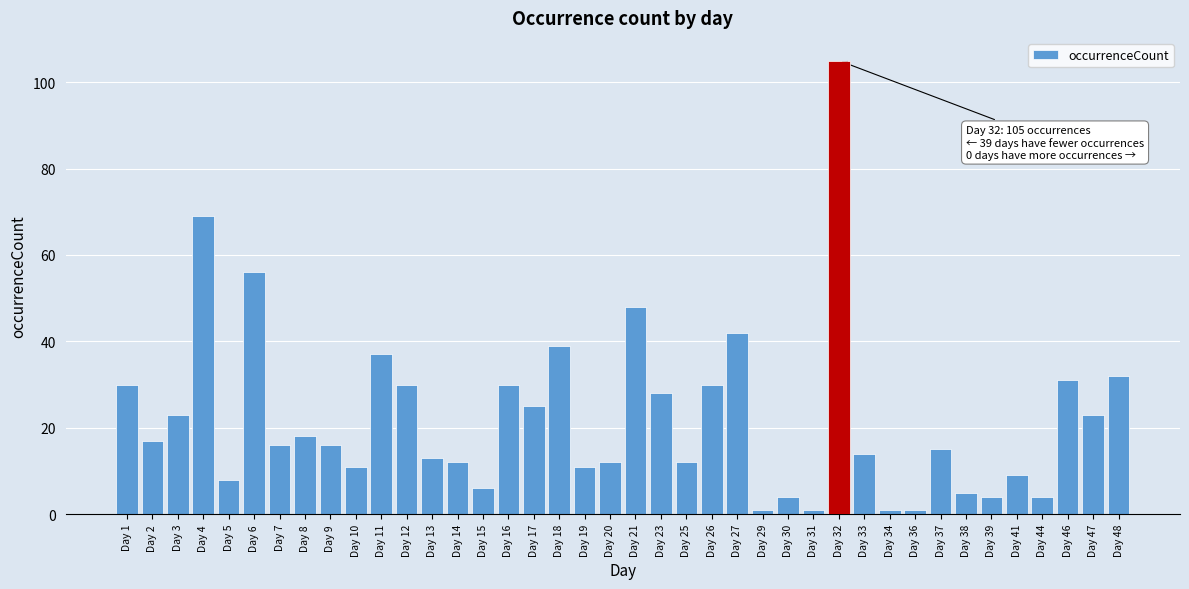

What is the difference between the second highest and minimum values?

68